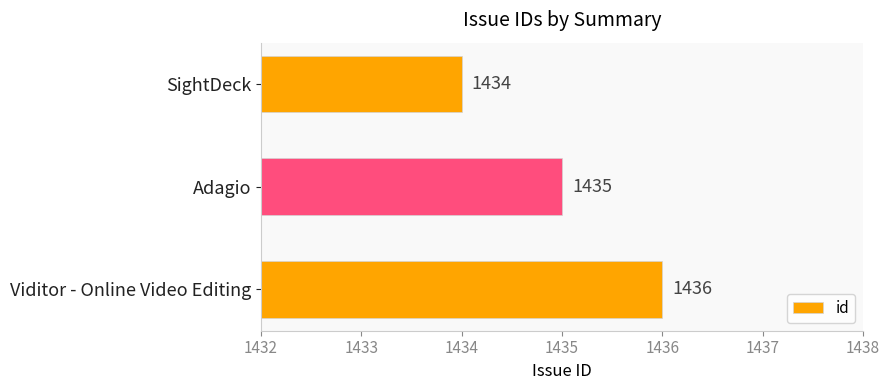

What is the average value?

1435